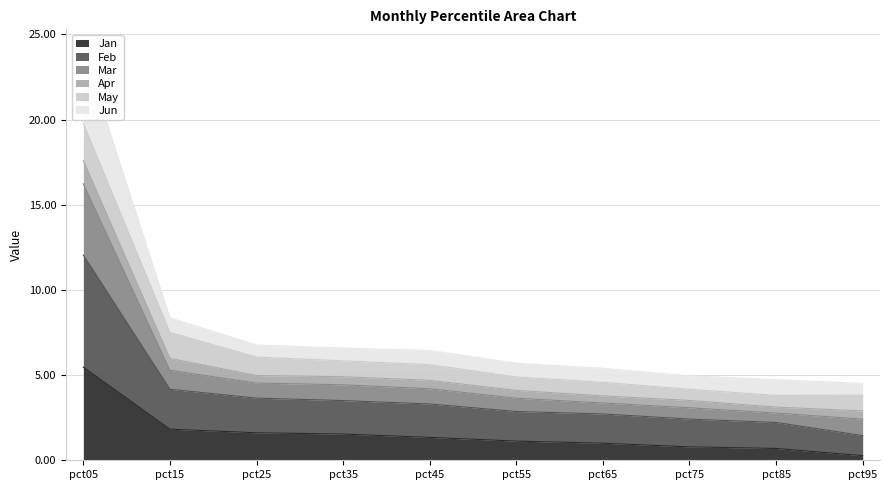

The value of Jan at pct45 is 1.3. True or false?

True